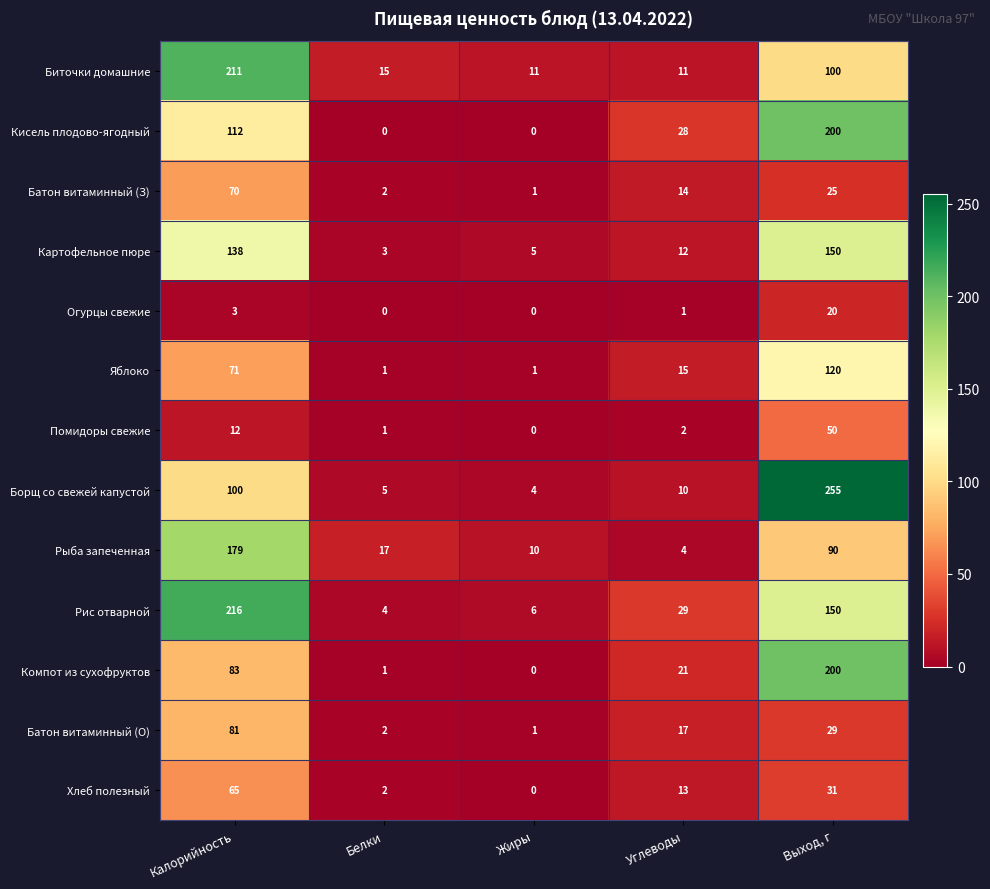

What is the greatest value displayed?

255